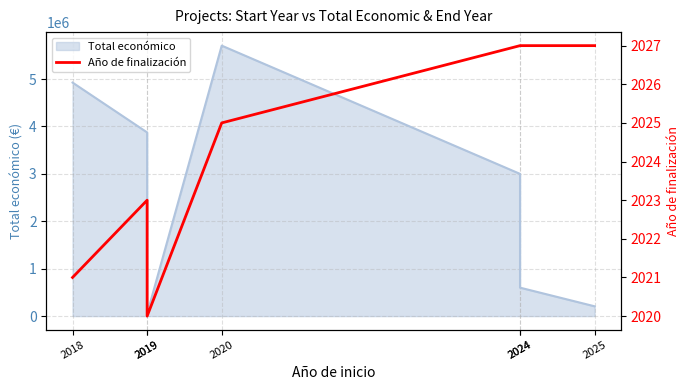

Reading right to left, transcribe all the data shown in this chart.

2025=2027	2024=2027	2024=2027	2020=2025	2019=2020	2019=2023	2018=2021